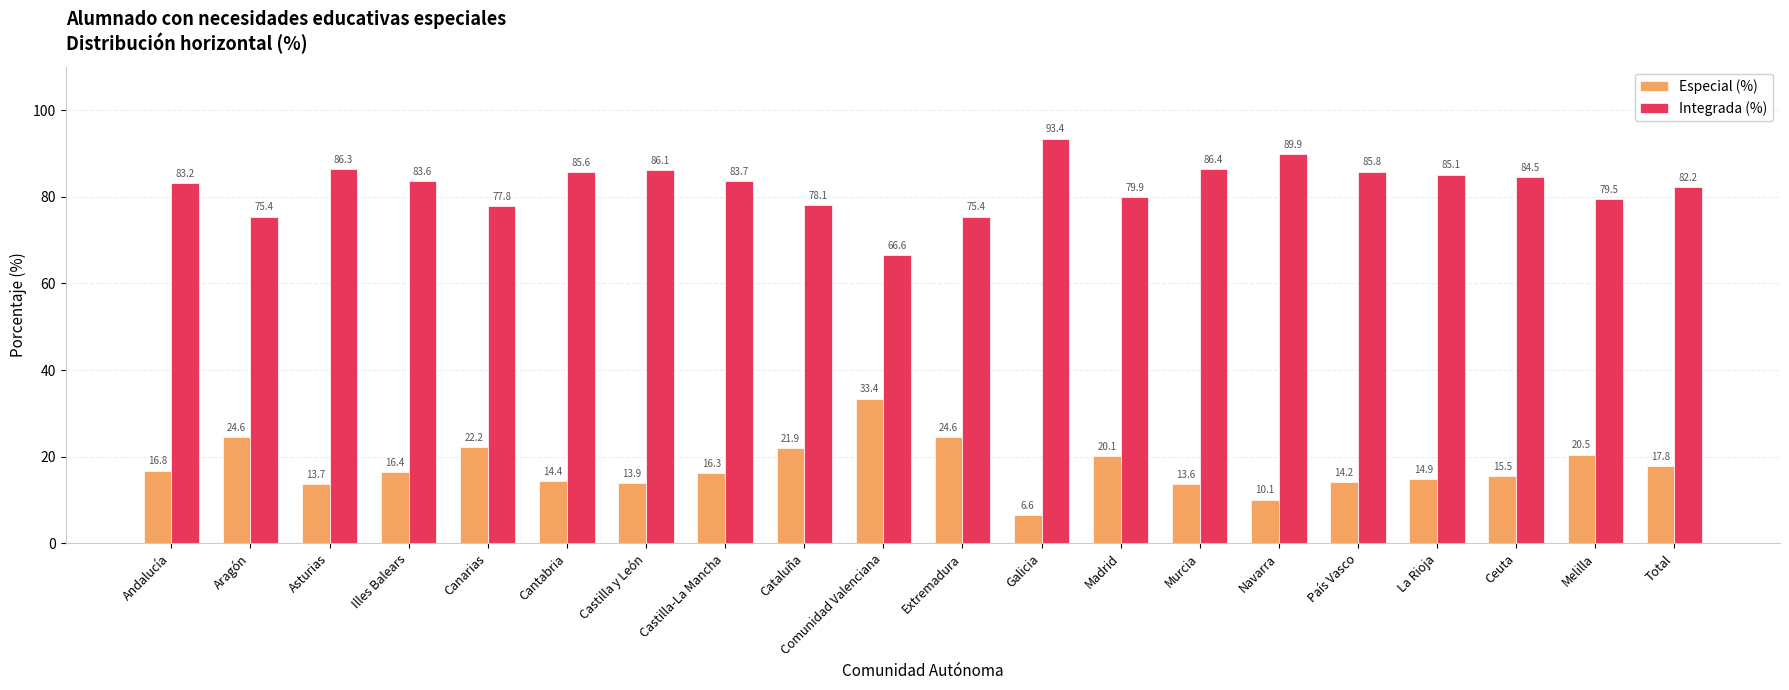

Reading left to right, extract all data points from this chart.

Especial (%): Andalucía=16.8	Aragón=24.6	Asturias=13.7	Illes Balears=16.4	Canarias=22.2	Cantabria=14.4	Castilla y León=13.9	Castilla-La Mancha=16.3	Cataluña=21.9	Comunidad Valenciana=33.4	Extremadura=24.6	Galicia=6.6	Madrid=20.1	Murcia=13.6	Navarra=10.1	País Vasco=14.2	La Rioja=14.9	Ceuta=15.5	Melilla=20.5	Total=17.8
Integrada (%): Andalucía=83.2	Aragón=75.4	Asturias=86.3	Illes Balears=83.6	Canarias=77.8	Cantabria=85.6	Castilla y León=86.1	Castilla-La Mancha=83.7	Cataluña=78.1	Comunidad Valenciana=66.6	Extremadura=75.4	Galicia=93.4	Madrid=79.9	Murcia=86.4	Navarra=89.9	País Vasco=85.8	La Rioja=85.1	Ceuta=84.5	Melilla=79.5	Total=82.2